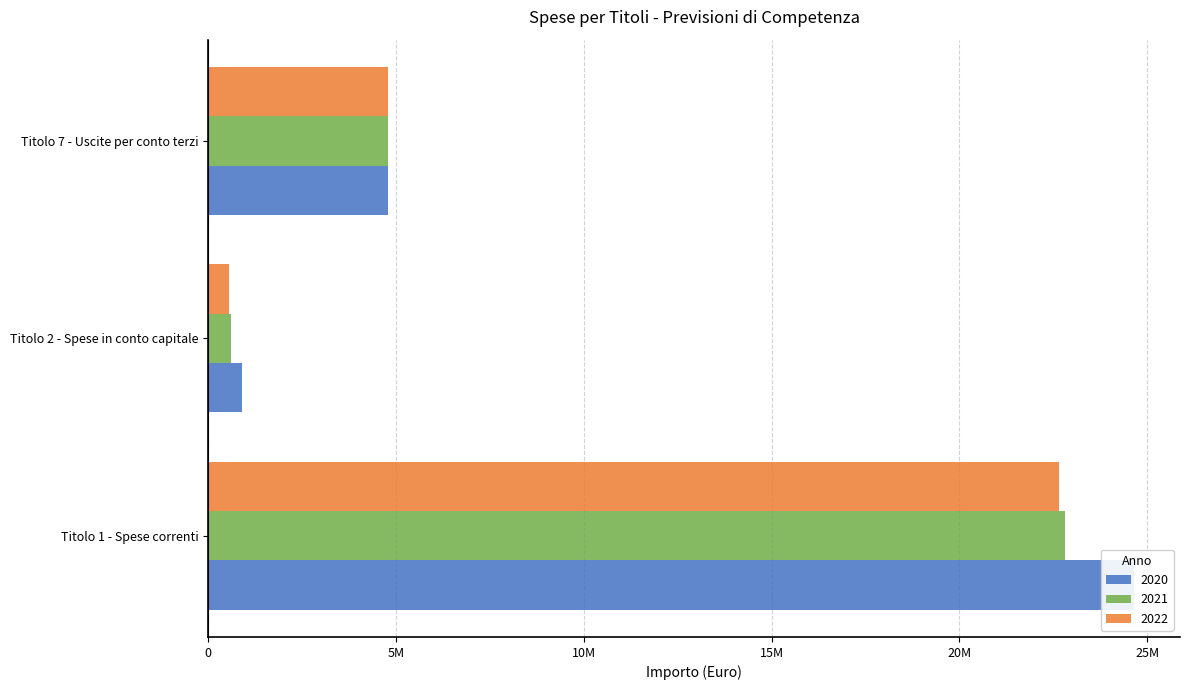

Which label corresponds to the largest value in the chart?

Titolo 1 - Spese correnti